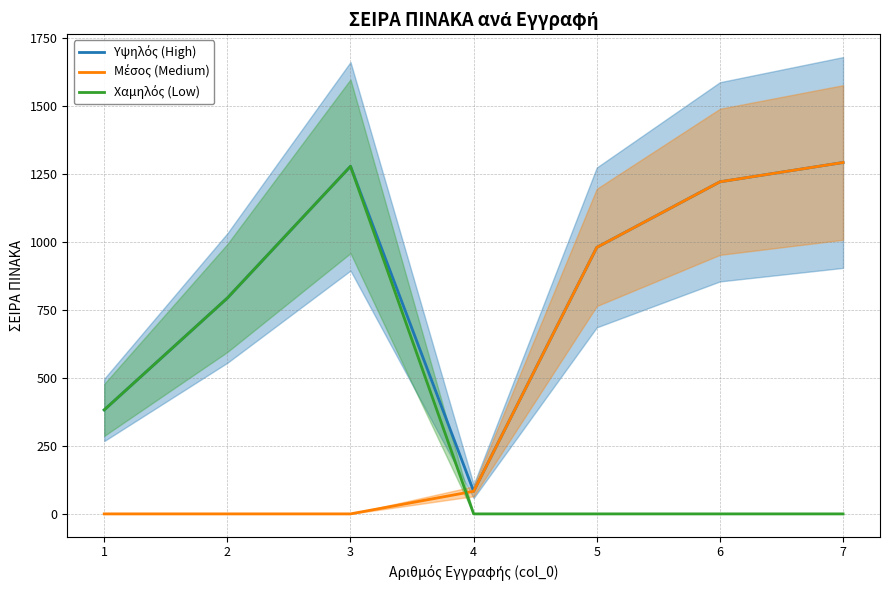

Is the value of Μέσος (Medium) at 3 greater than the value of Υψηλός (High) at 6?

No